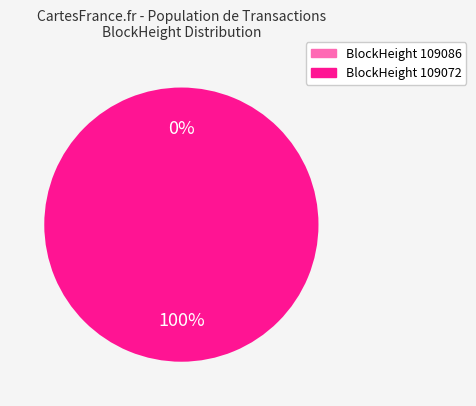

How many segments does this pie chart have?

2